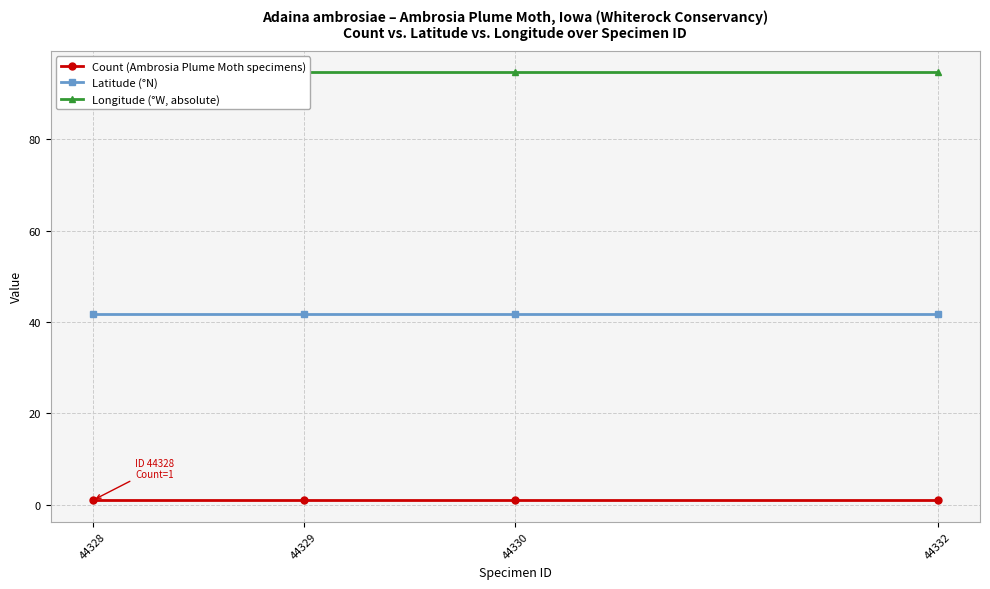

Does the chart display data point markers on the line(s)?

Yes